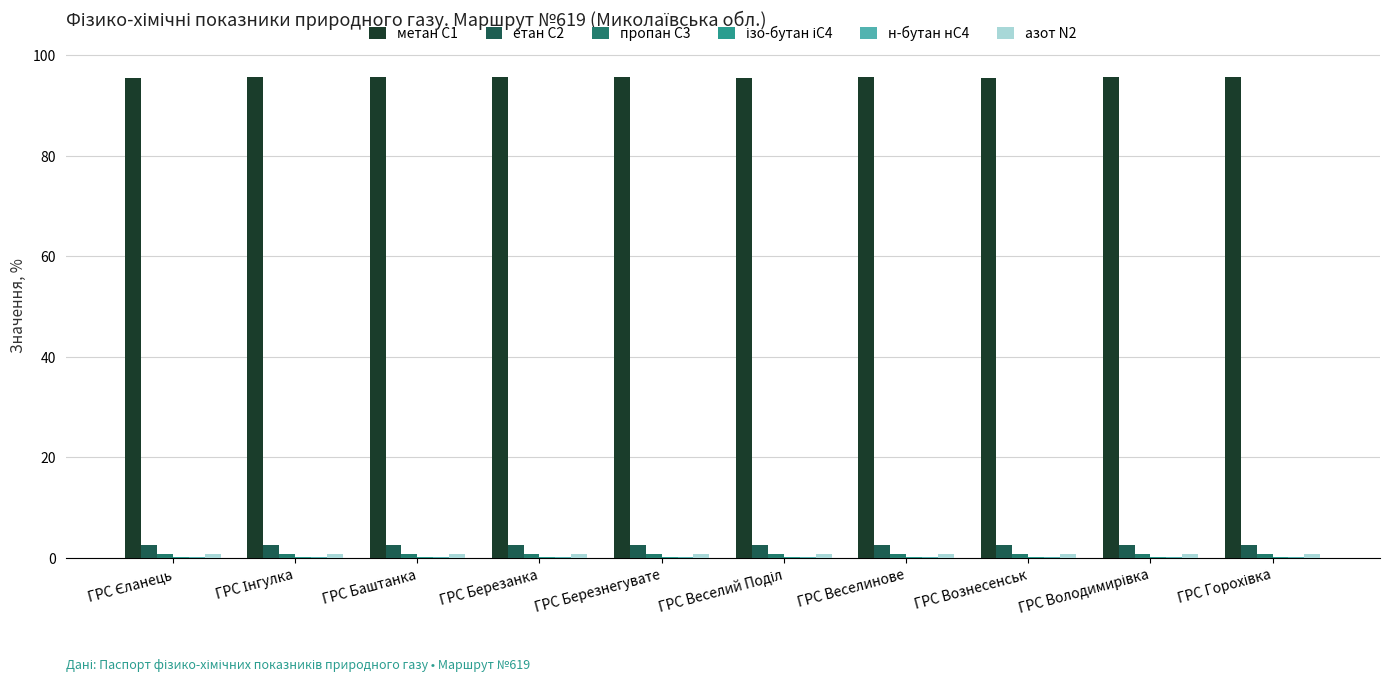

Which series has the largest total across all categories?

метан С1